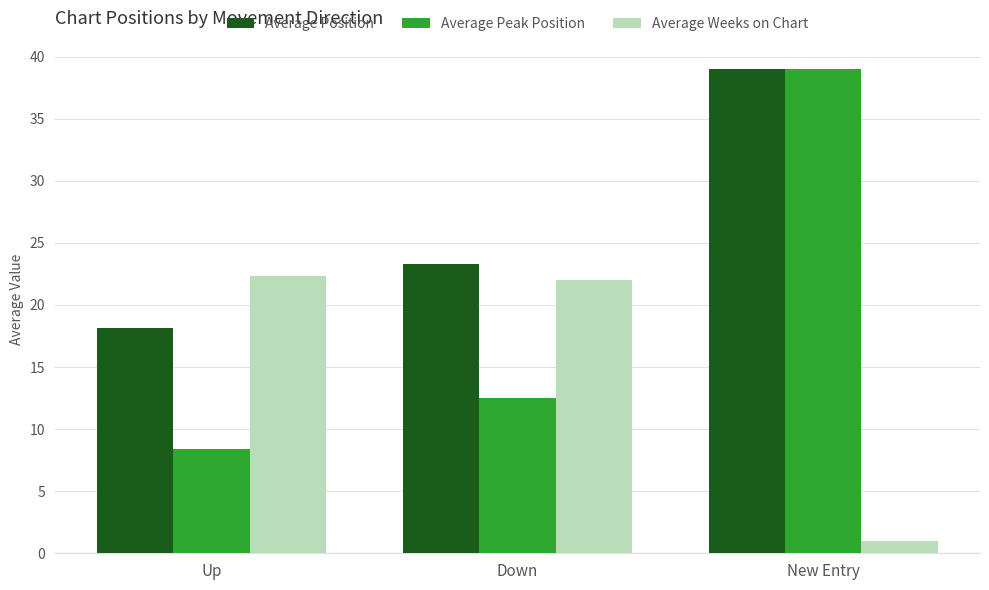

Rank the series by their average value, from lowest to highest.

Average Weeks on Chart, Average Peak Position, Average Position